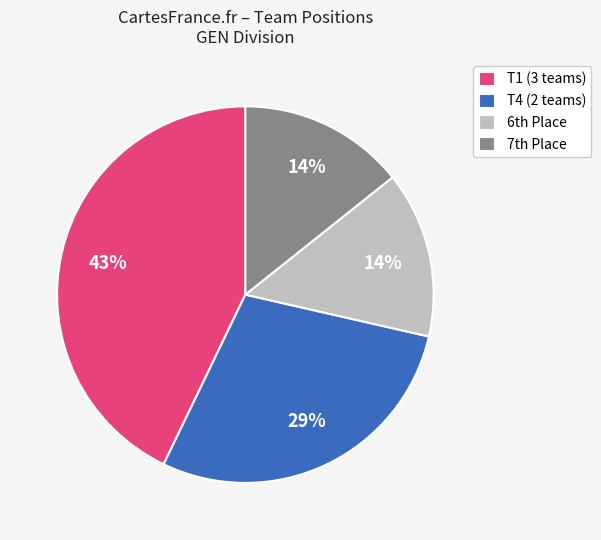

To the nearest percent, what is the difference between the T4 (2 teams) and T1 (3 teams) slice percentages?

14%